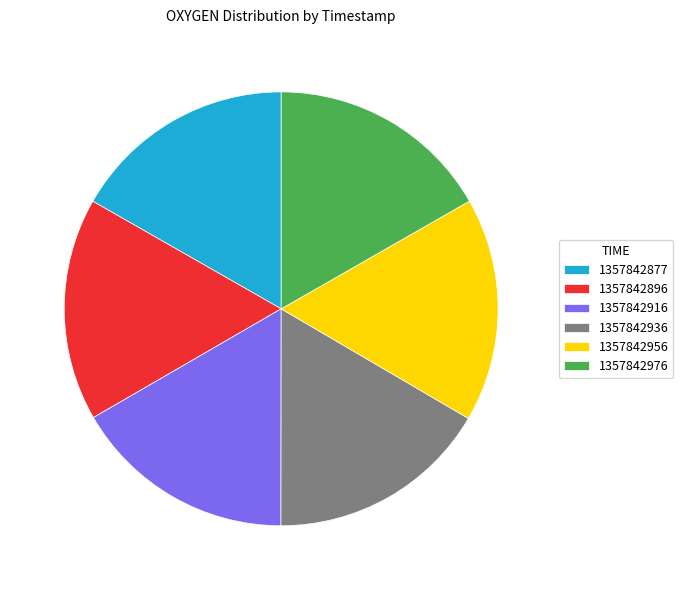

How many slices are in this pie chart?

6